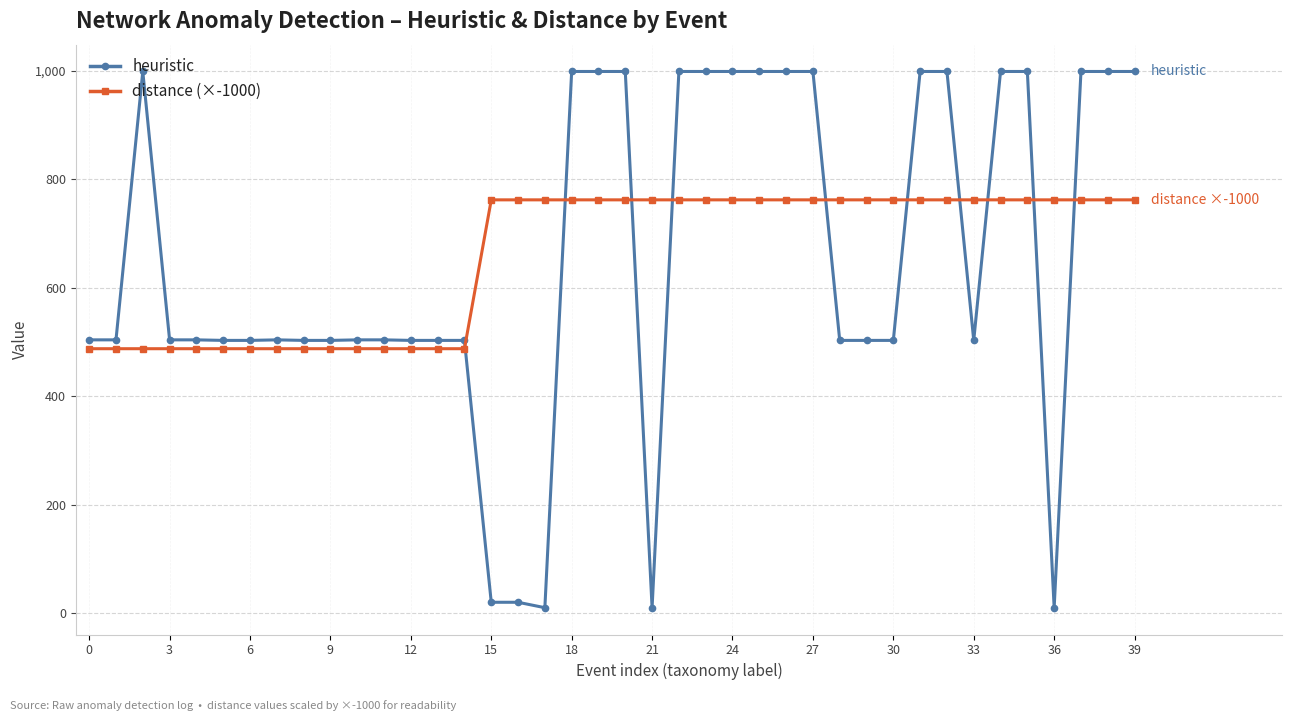

What is the maximum value for heuristic?

999.0